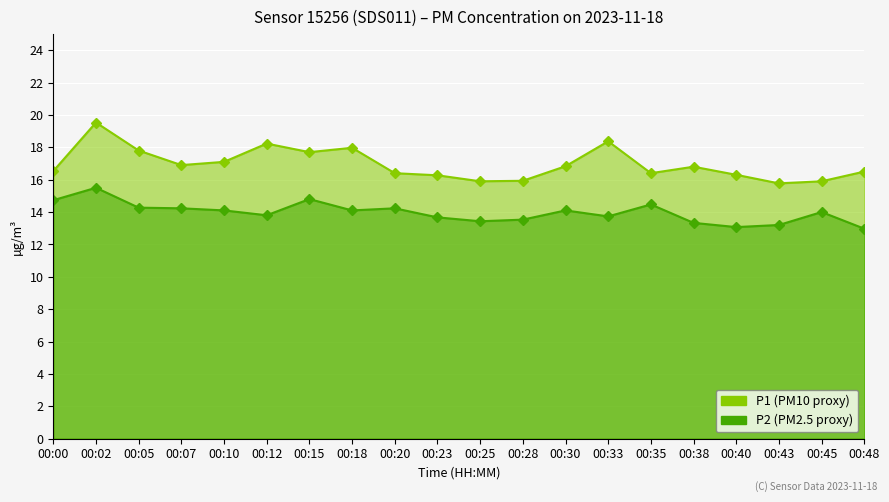

How many interior local valleys does the P2 series have?

5